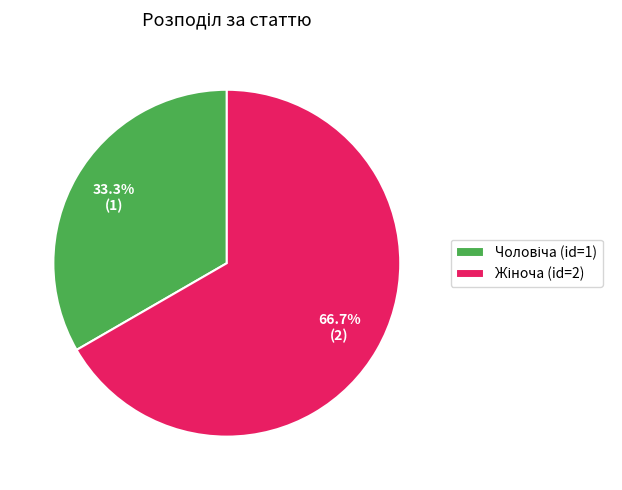

Is there a majority slice in this chart?

Yes